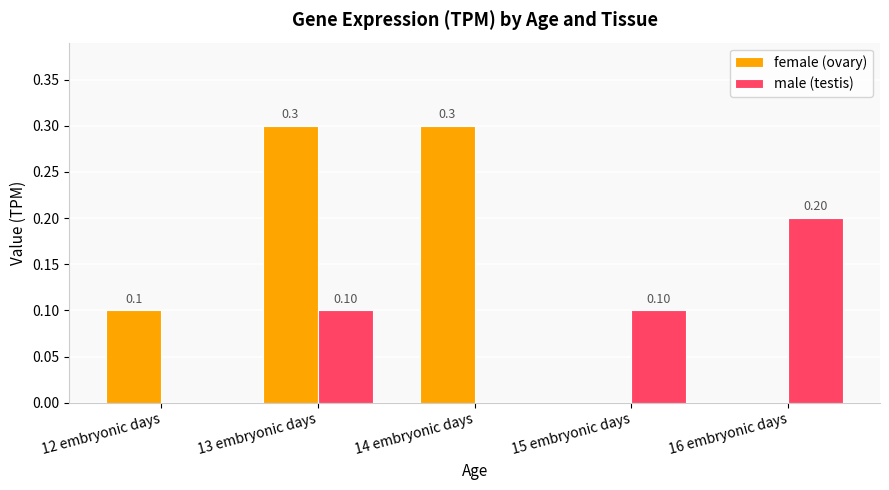

How many positive values does the male (testis) series have?

3